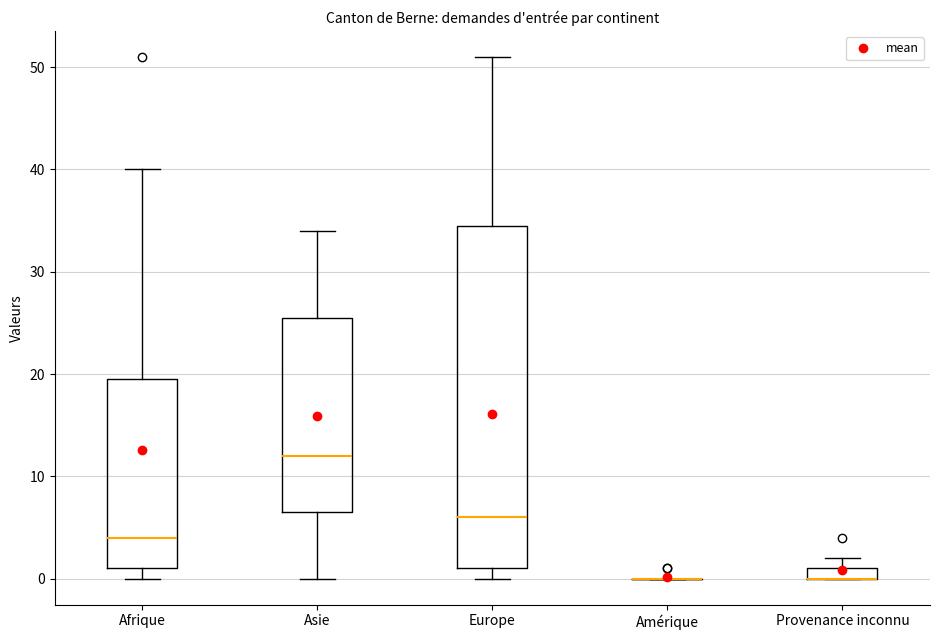

Comparing the boxes themselves (not the whiskers), which one is the tallest?

Europe